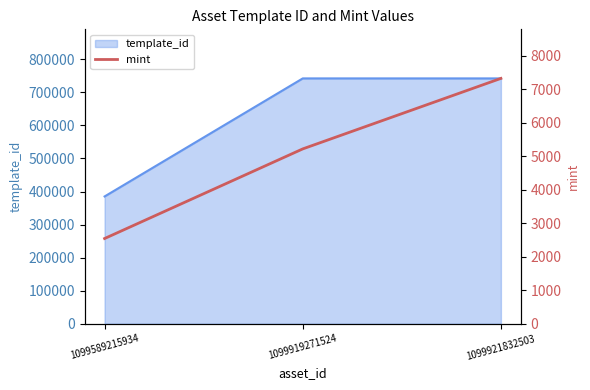

Reading left to right, transcribe all the data shown in this chart.

1099589215934=2546	1099919271524=5223	1099921832503=7329